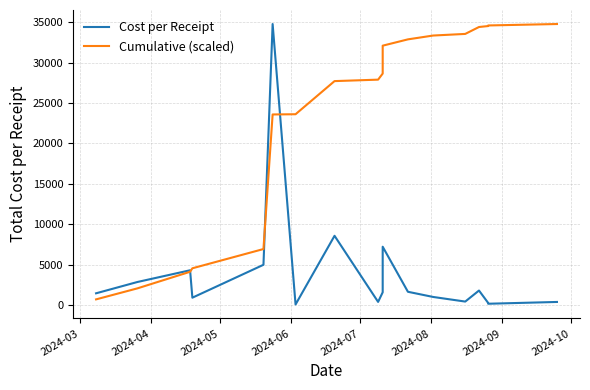

What is the minimum value for Cumulative (scaled)?

690.8